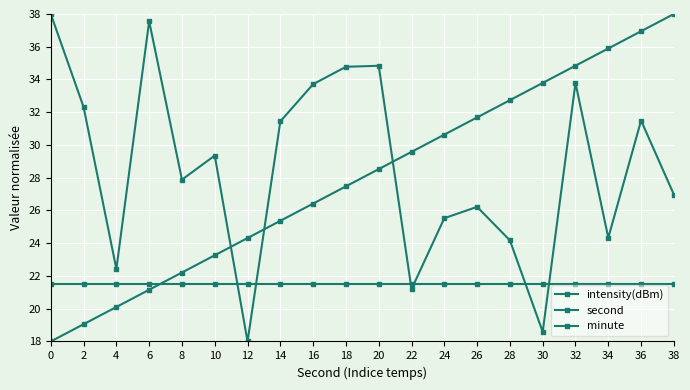

Is it true that intensity(dBm) equals 51.5 at 16?

False